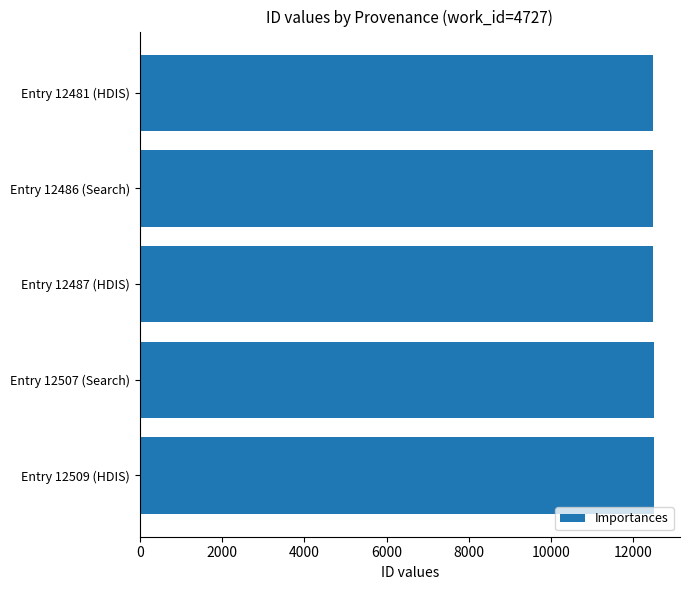

The value at Entry 12481 (HDIS) is 19818. True or false?

False